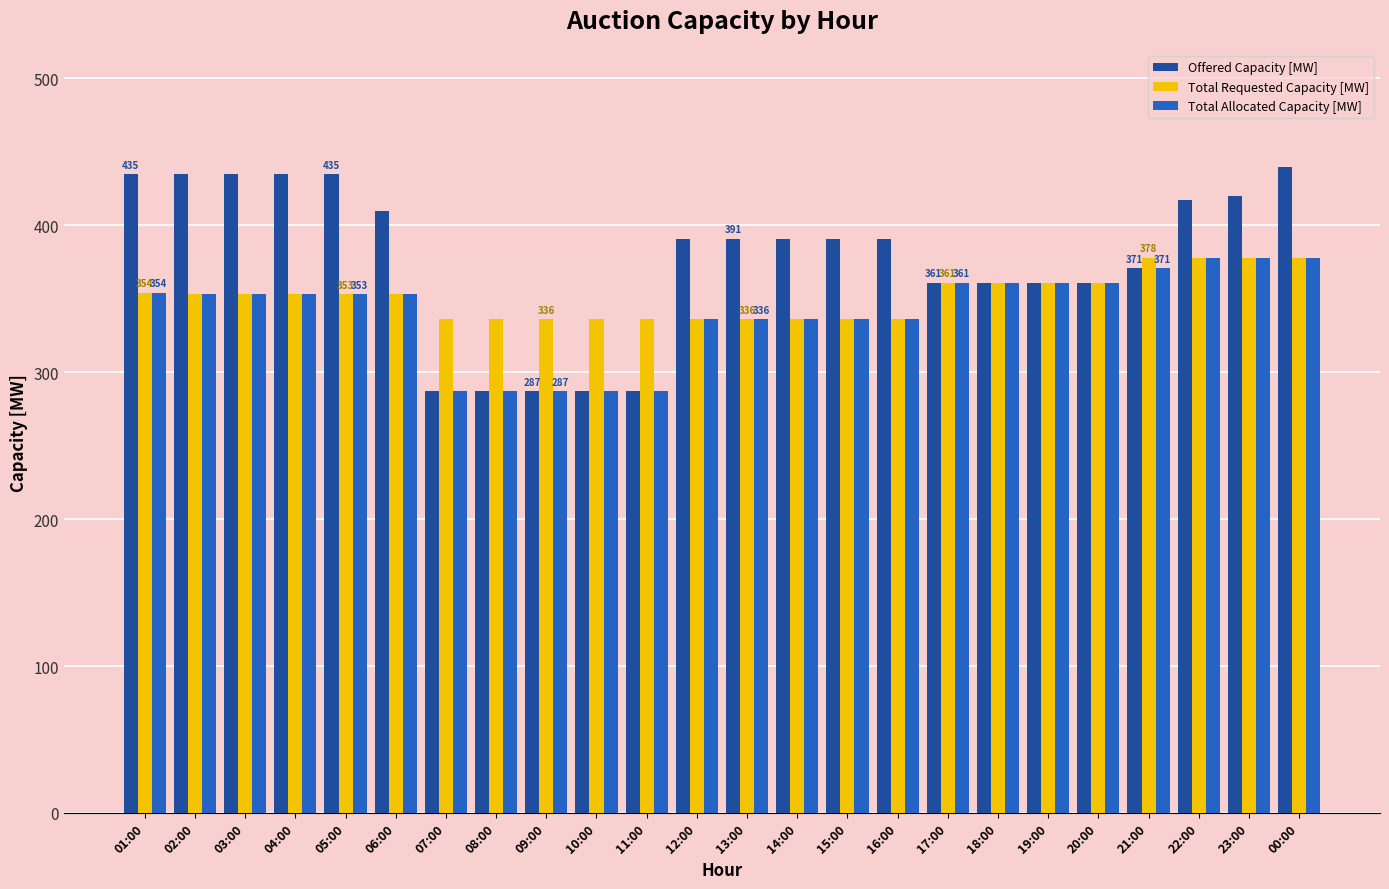

What is the difference between the second highest and second lowest values in the Offered Capacity [MW] series?

148